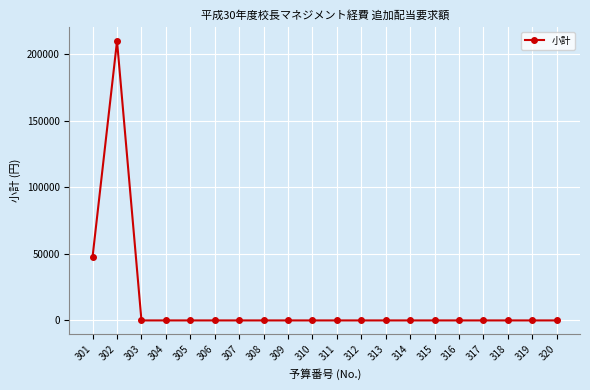

True or false: the data shows 0 at 313.

True